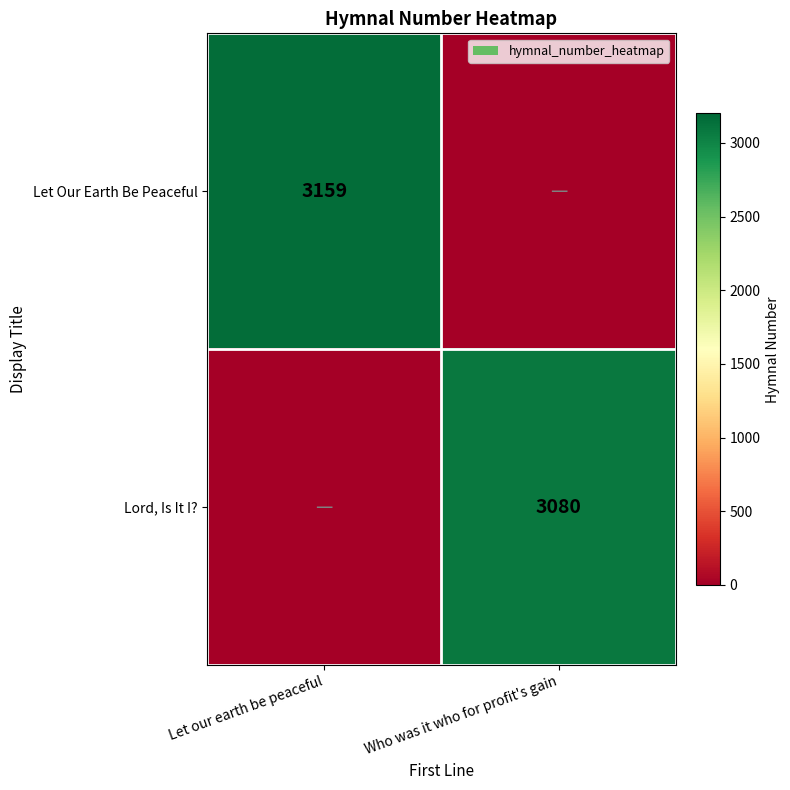

True or false: Let Our Earth Be Peaceful has a value of 3159 at Let our earth be peaceful.

True